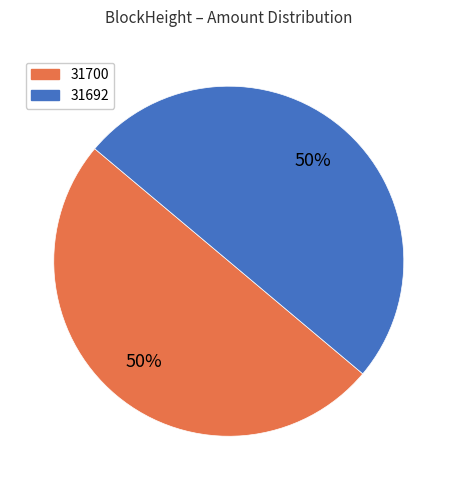

What is the ratio of the value at 31700 to the value at 31692?

1.0